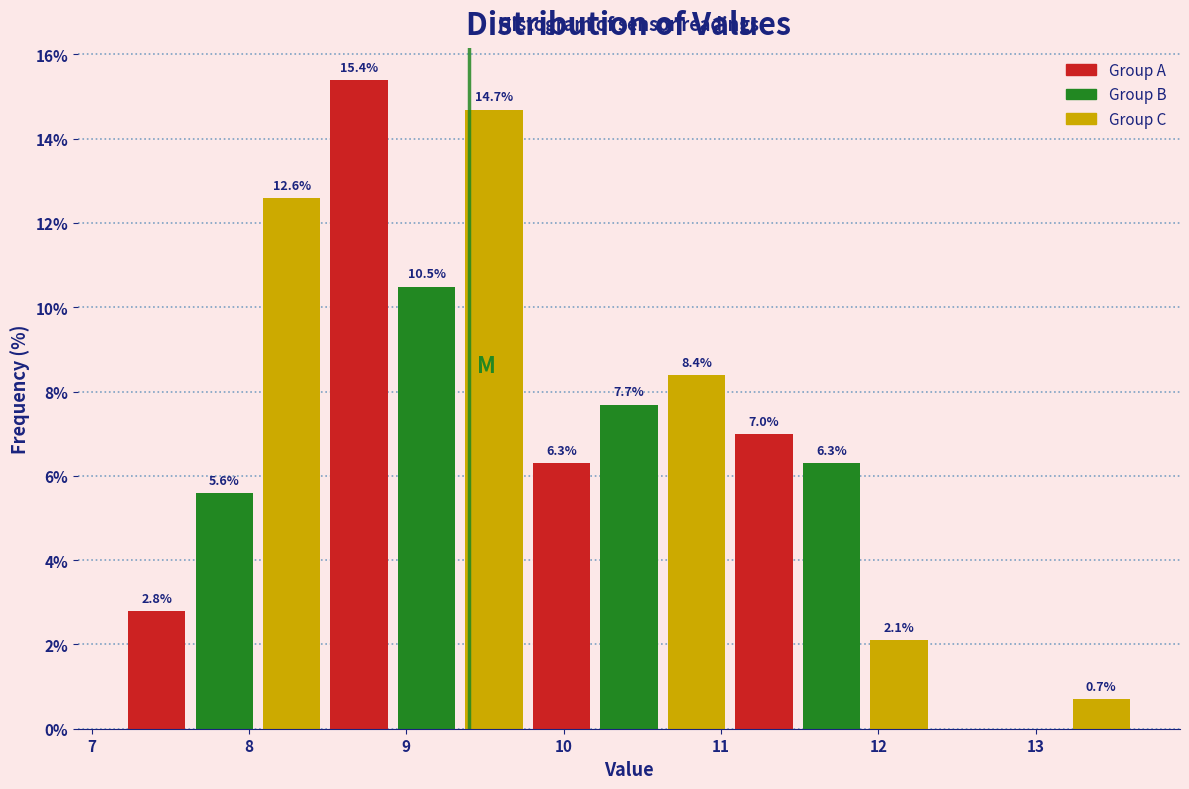

Which range on the x-axis has the tallest bar?

8.5 to 8.9